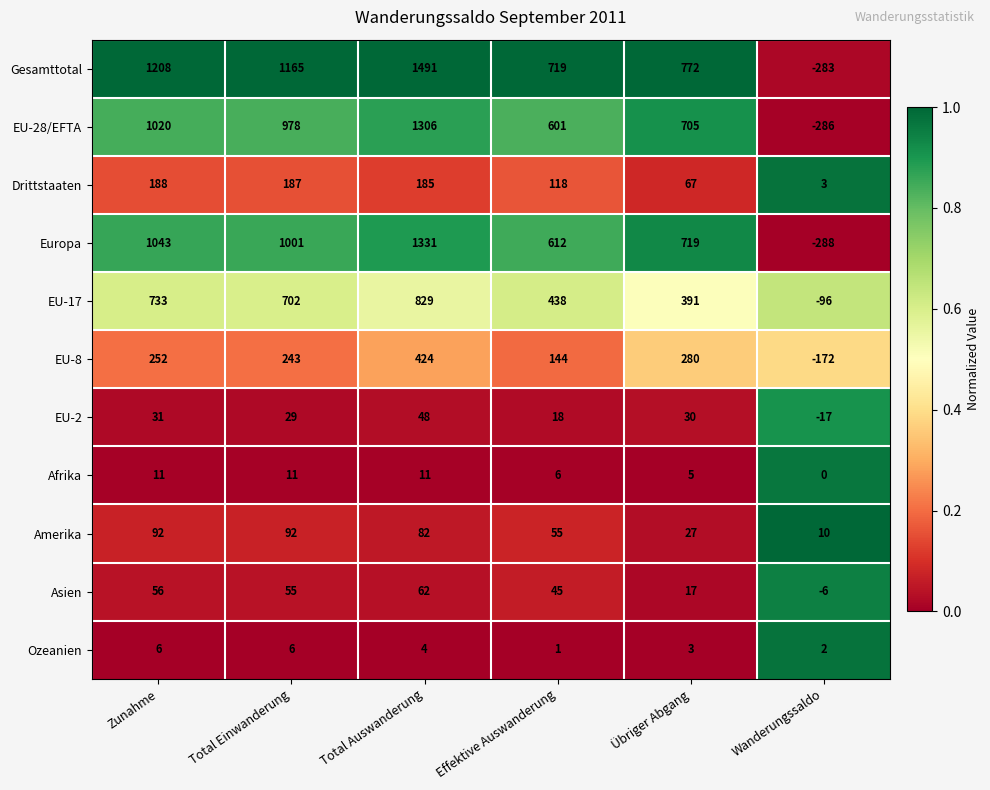

What is the difference between the maximum and minimum values in the Afrika series?

11